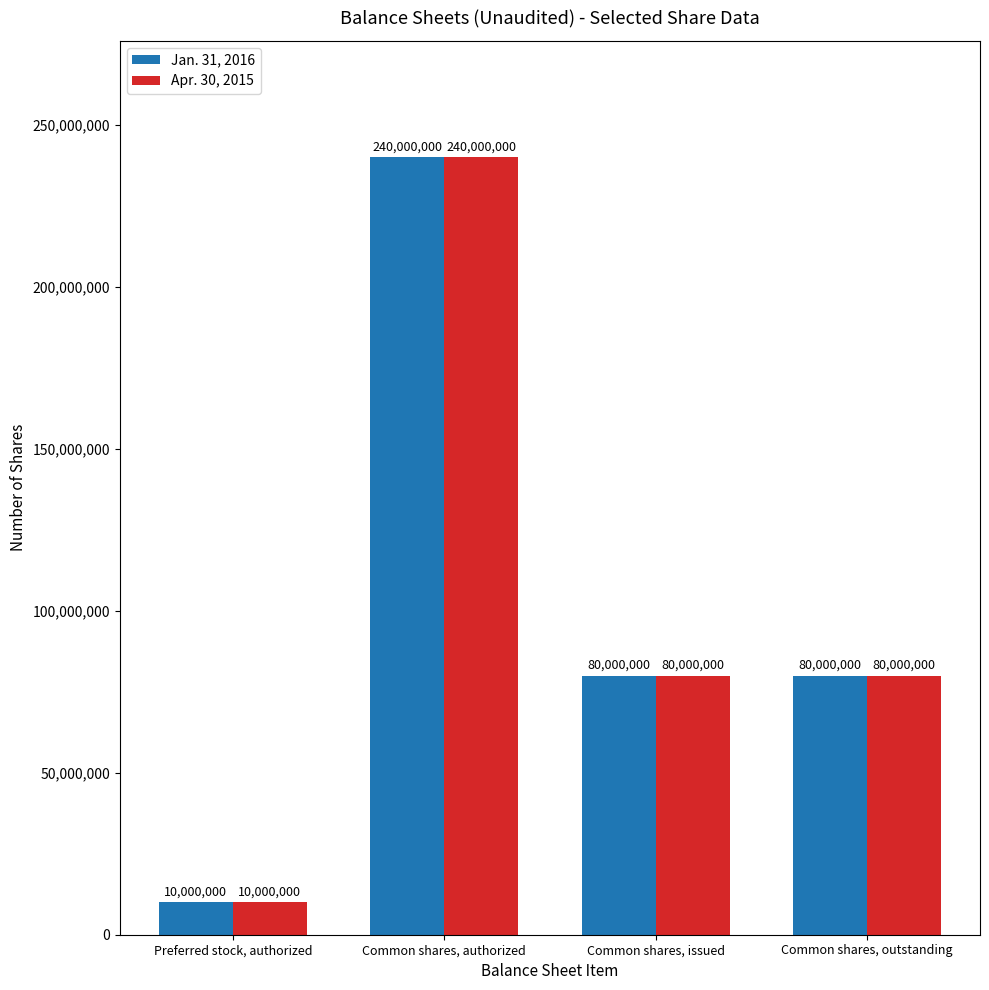

How many Apr. 30, 2015 values are between 80000000 and 240000000?

3